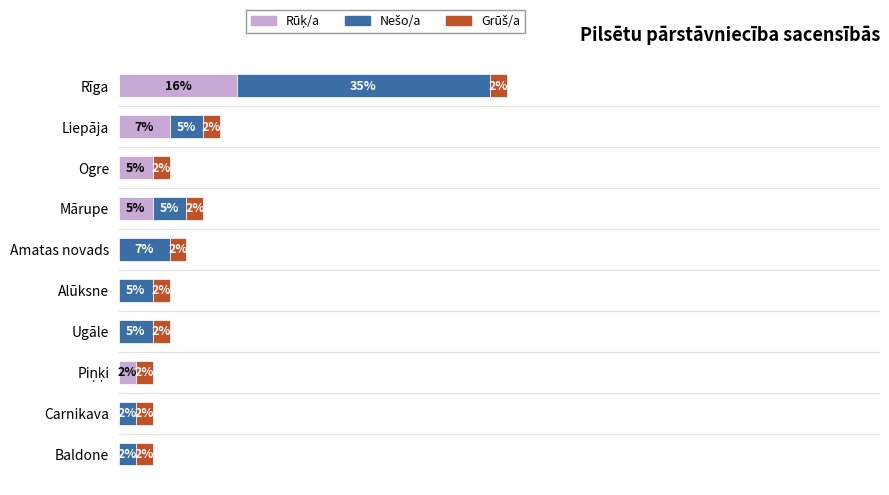

How many bars are there in each group?

3